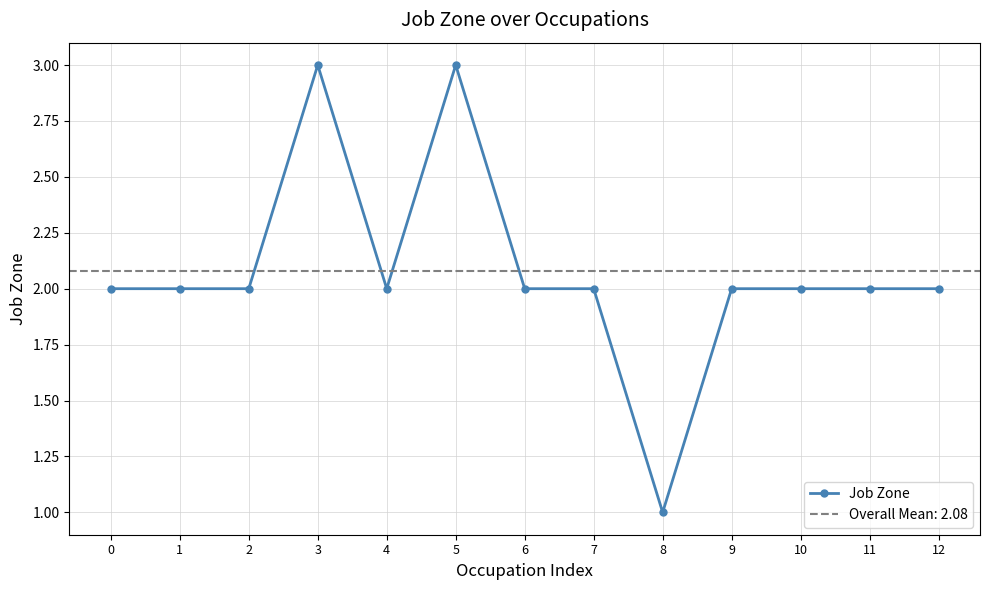

Where is the first local minimum?

4